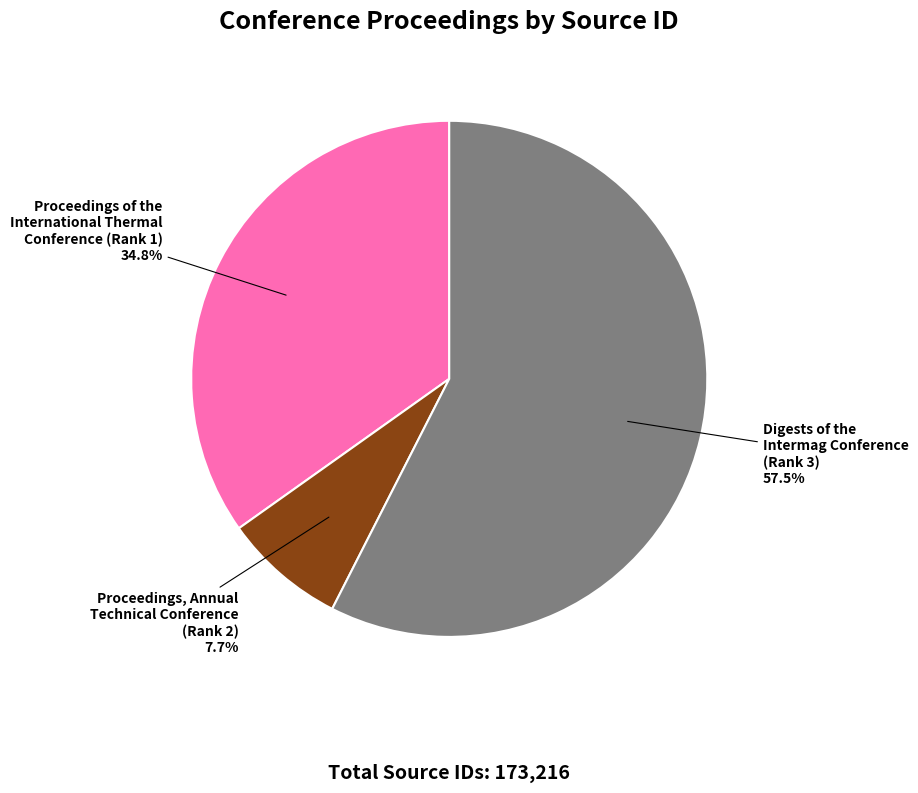

Which category accounts for the majority?

Digests of the Intermag Conference (Rank 3)